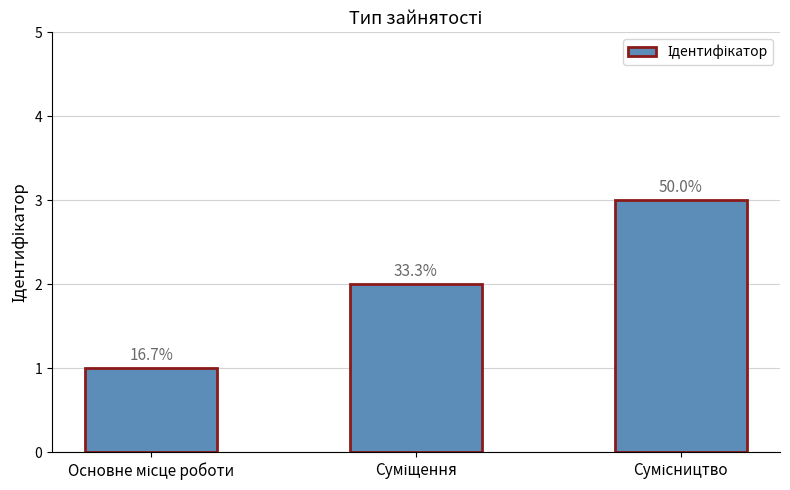

List the labels in order of value, largest first.

Сумісництво, Суміщення, Основне місце роботи